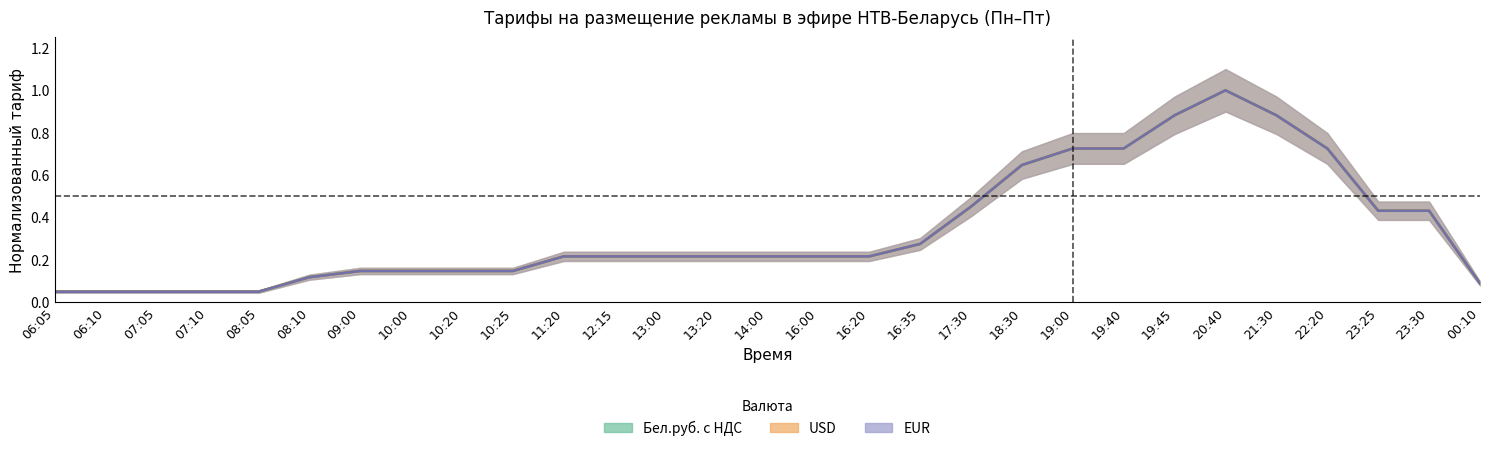

At 19:00, list the series in order from largest to smallest.

USD, Бел.руб. с НДС, EUR